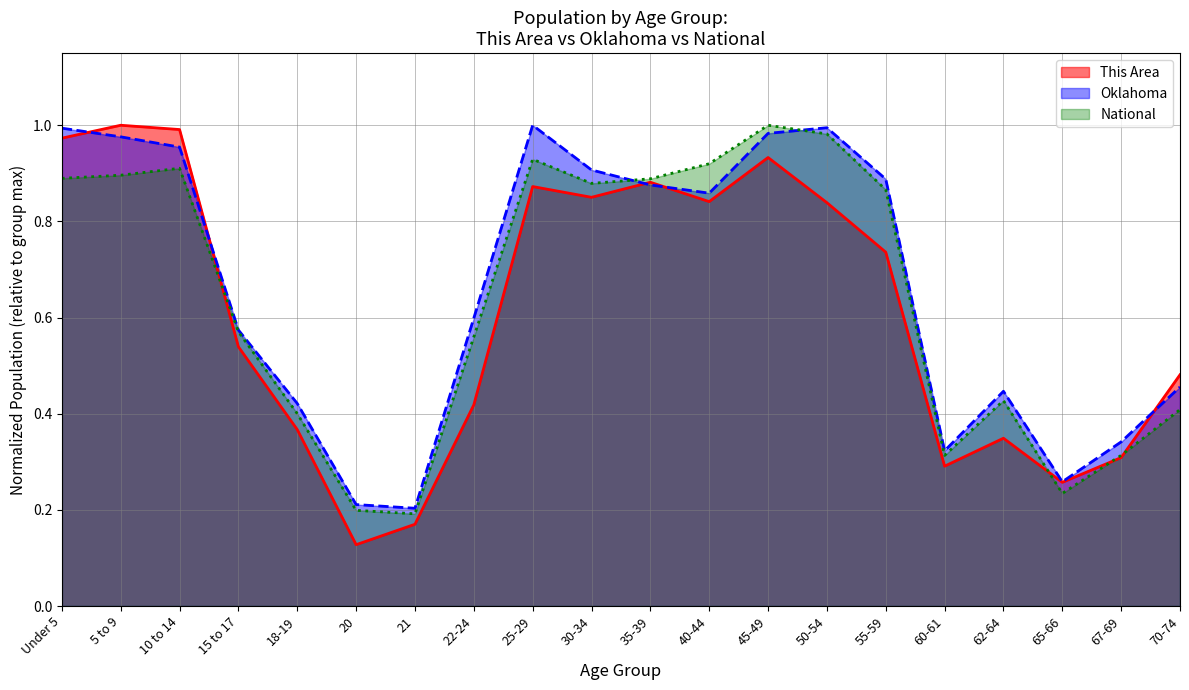

What is the total value across all series at 25-29?

2.8